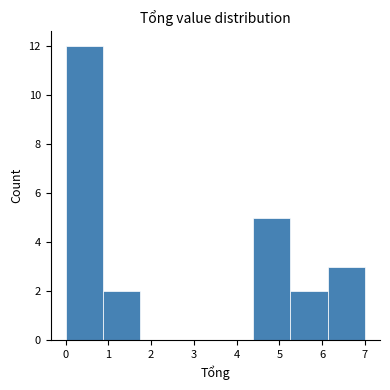

Which range on the x-axis has the tallest bar?

0.0 to 0.9